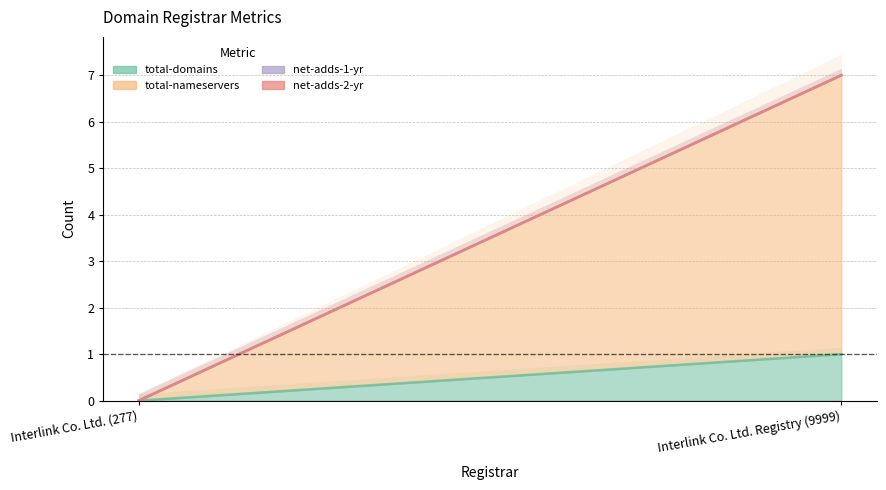

At how many categories does at least one series exceed 2?

1